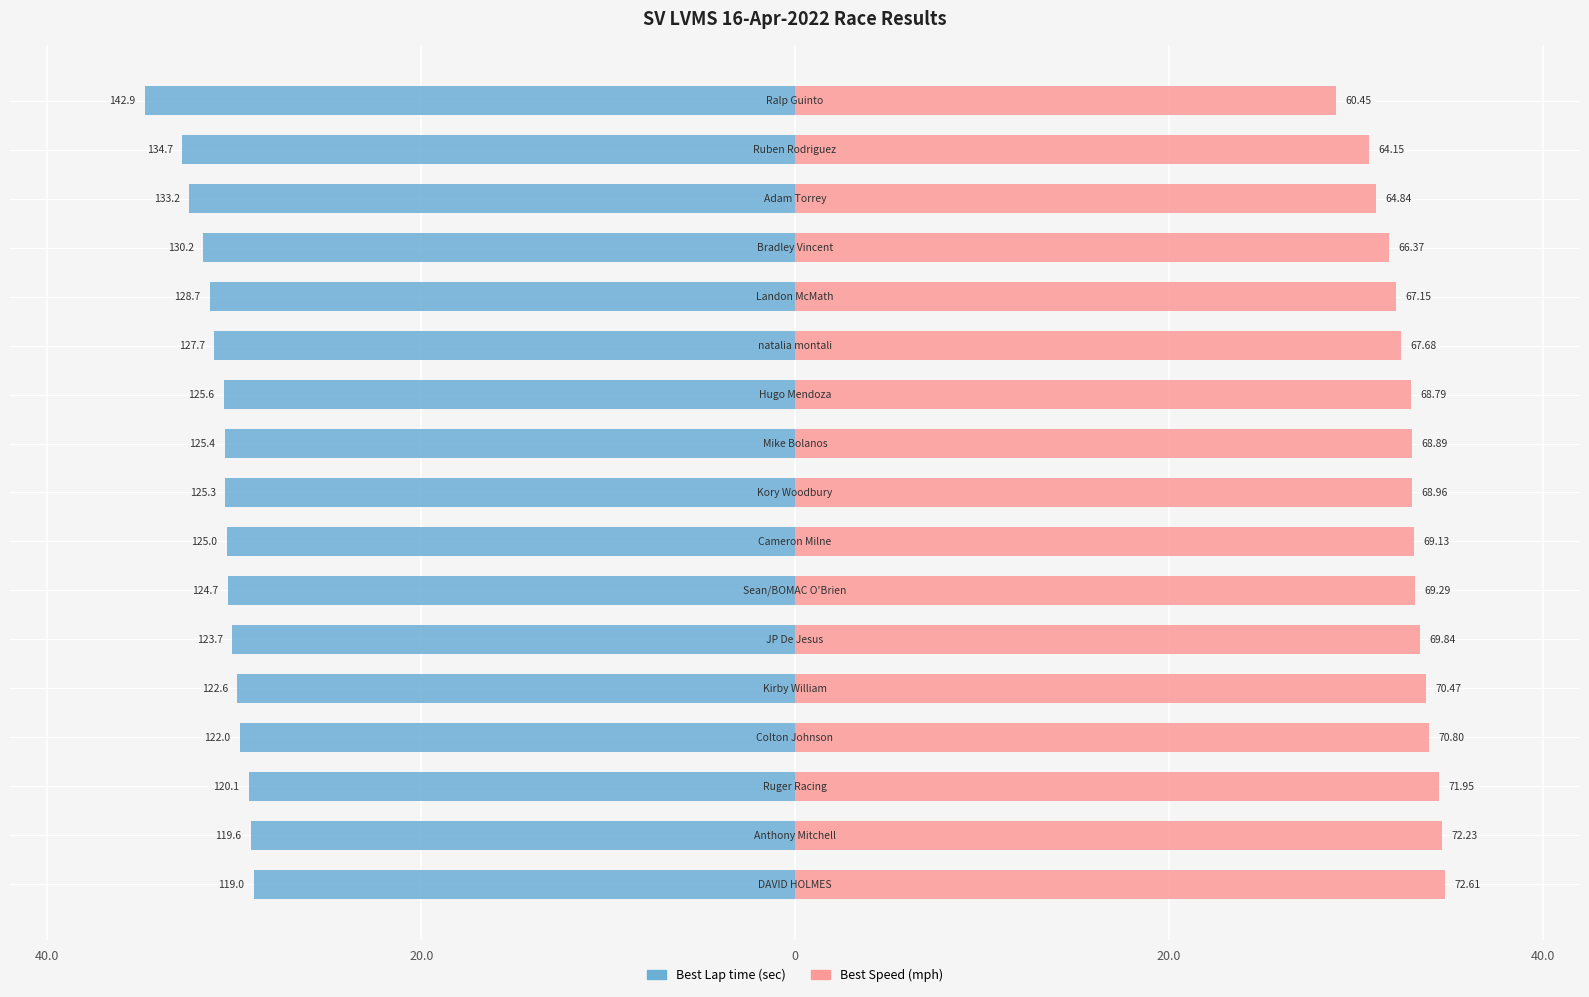

Which series has the largest total across all categories?

Best Speed